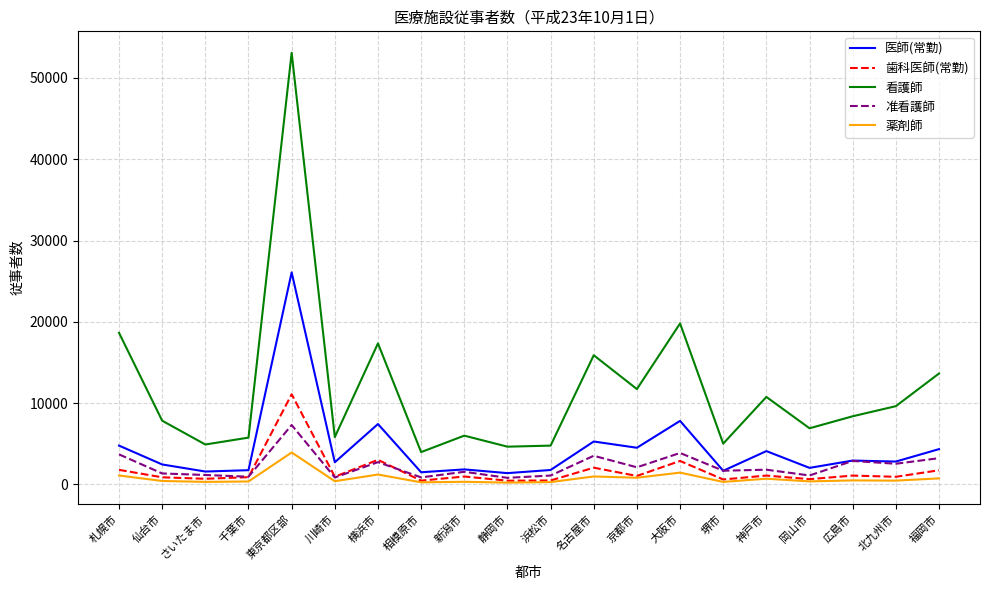

At which category is the sum across all series the highest?

東京都区部